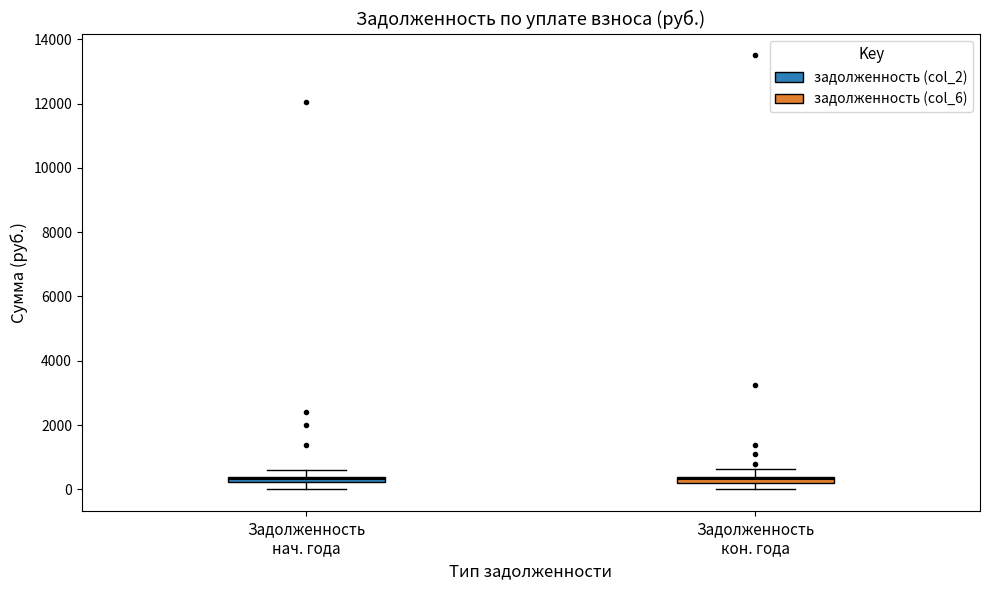

Where does the upper whisker of the box for Задолженность кон. года end on the y-axis? The values are not printed on the chart, so give them approximately, as read against the axis.

600